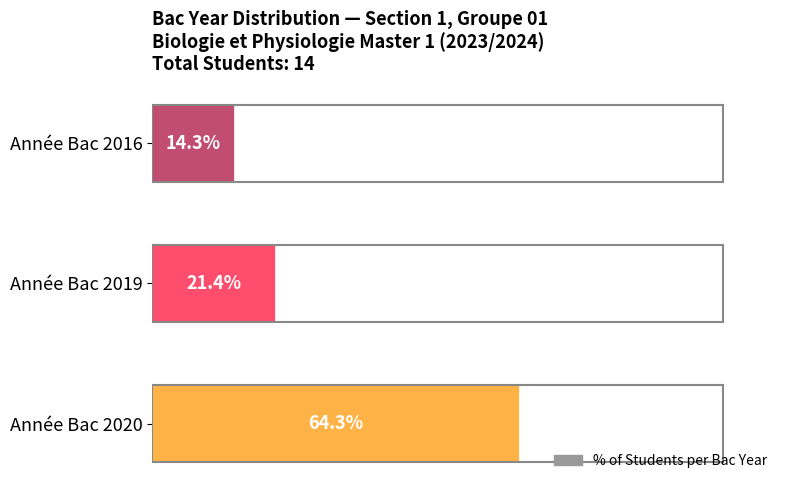

Rank the categories by value from highest to lowest.

Année Bac 2020, Année Bac 2019, Année Bac 2016